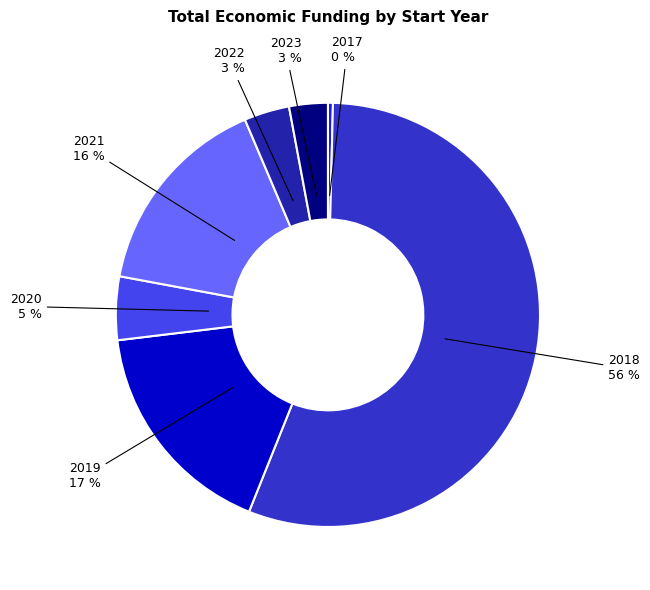

Between 2022 and 2019, which is larger?

2019